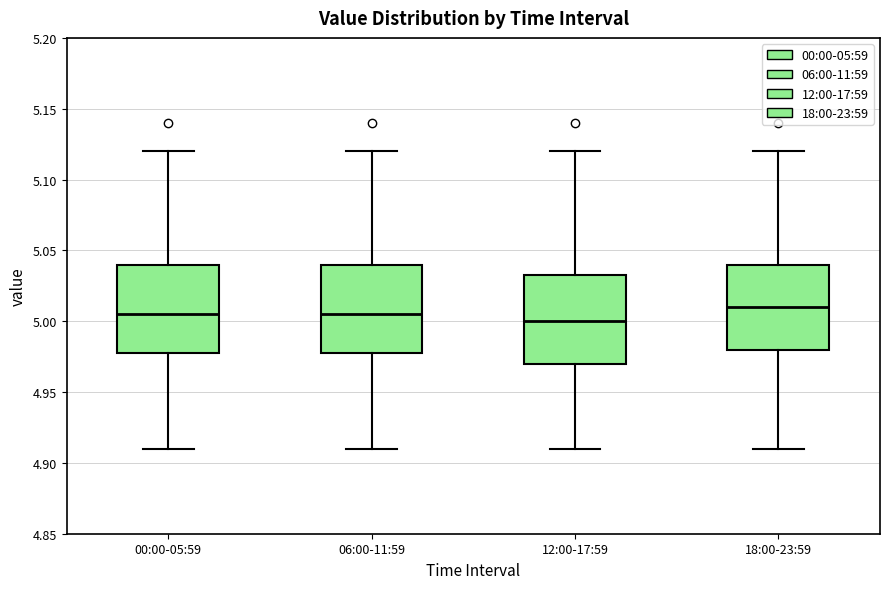

Reading left to right, transcribe this box plot: for each box, give where its median line is, the range the box spans, and where its two whiskers end, as read against the y-axis. The values are not printed on the chart, so give them approximately, as read against the axis.

00:00-05:59: median 5.005, box 4.980 to 5.040, whiskers 4.910 to 5.120
06:00-11:59: median 5.005, box 4.980 to 5.040, whiskers 4.910 to 5.120
12:00-17:59: median 5.000, box 4.970 to 5.035, whiskers 4.910 to 5.120
18:00-23:59: median 5.010, box 4.980 to 5.040, whiskers 4.910 to 5.120